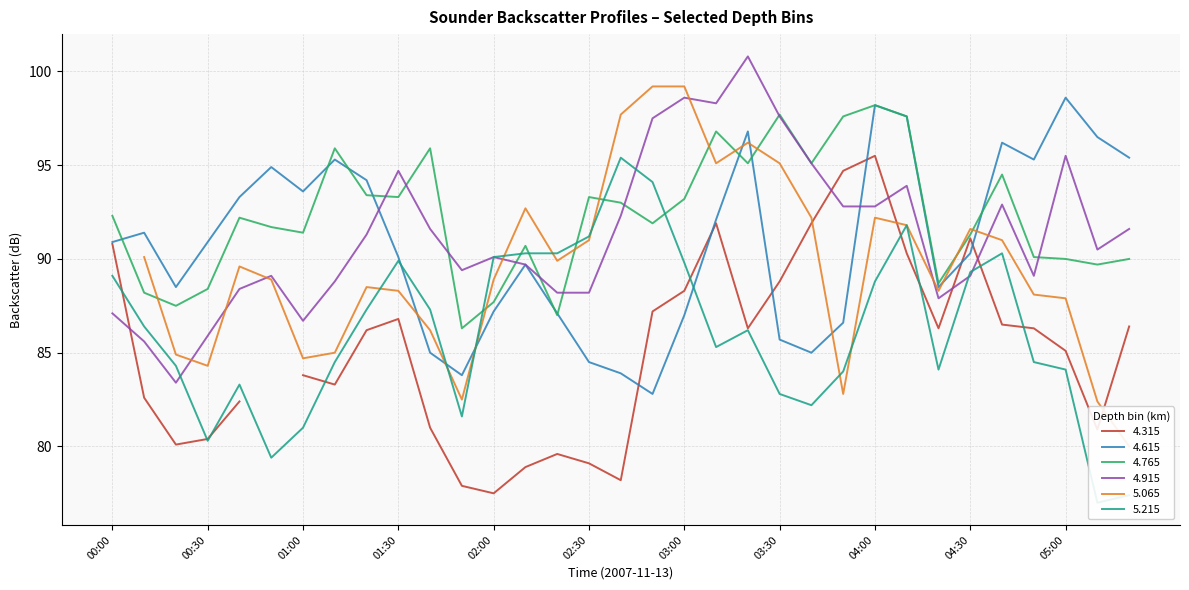

Is it true that 4.915 equals 144.2 at 02:30?

False